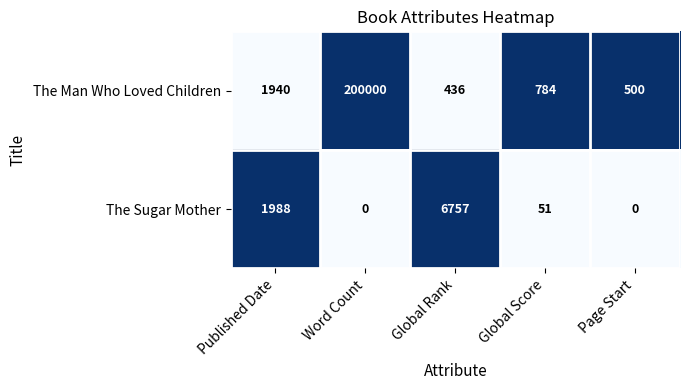

List the series in order of their peak value, lowest first.

The Sugar Mother, The Man Who Loved Children